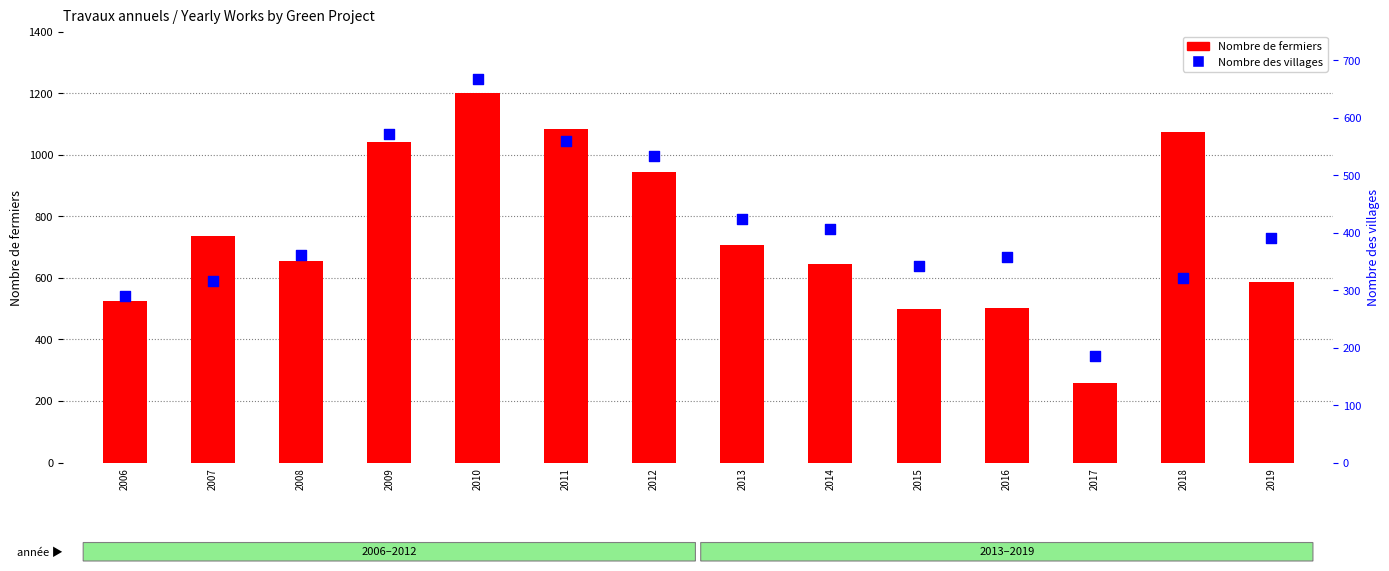

Which series has the widest spread of Y values?

Nombre de fermiers